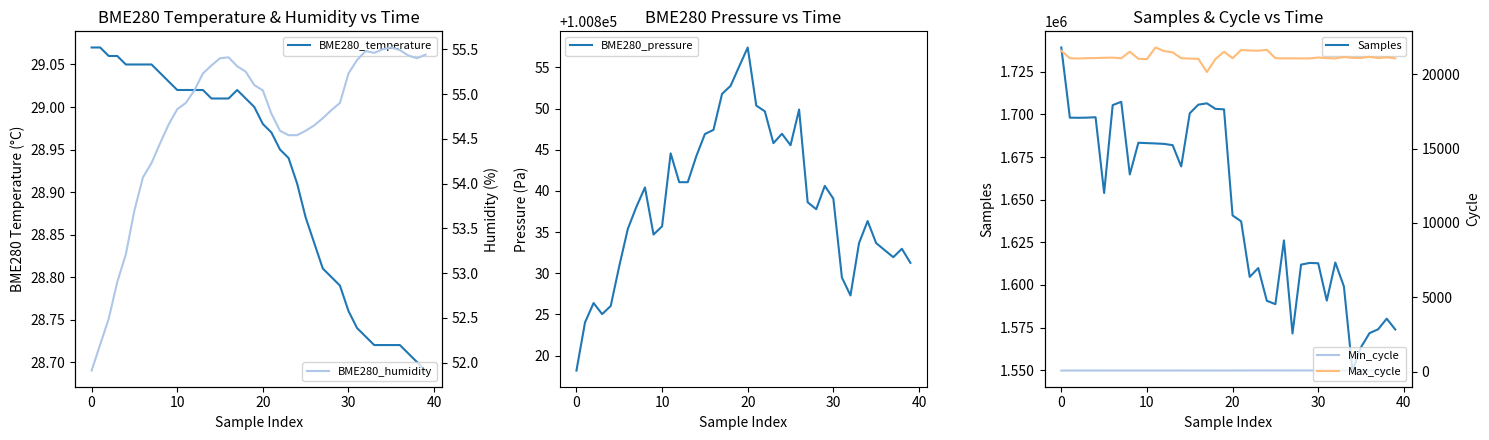

True or false: BME280_humidity and BME280_pressure cross at least once.

False